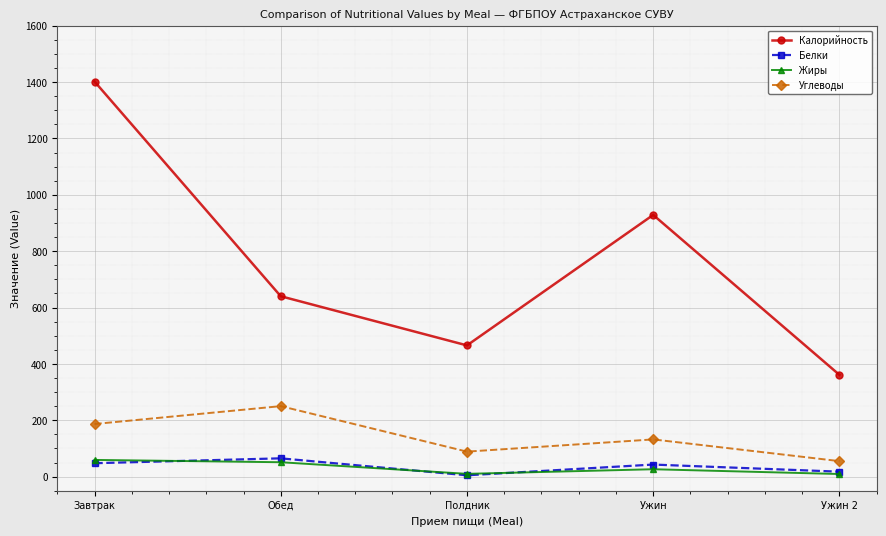

At which category does the chart reach its peak across all series?

Завтрак